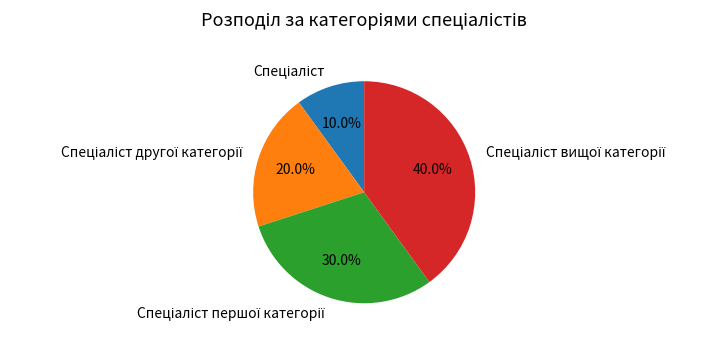

Is there a majority slice in this chart?

No